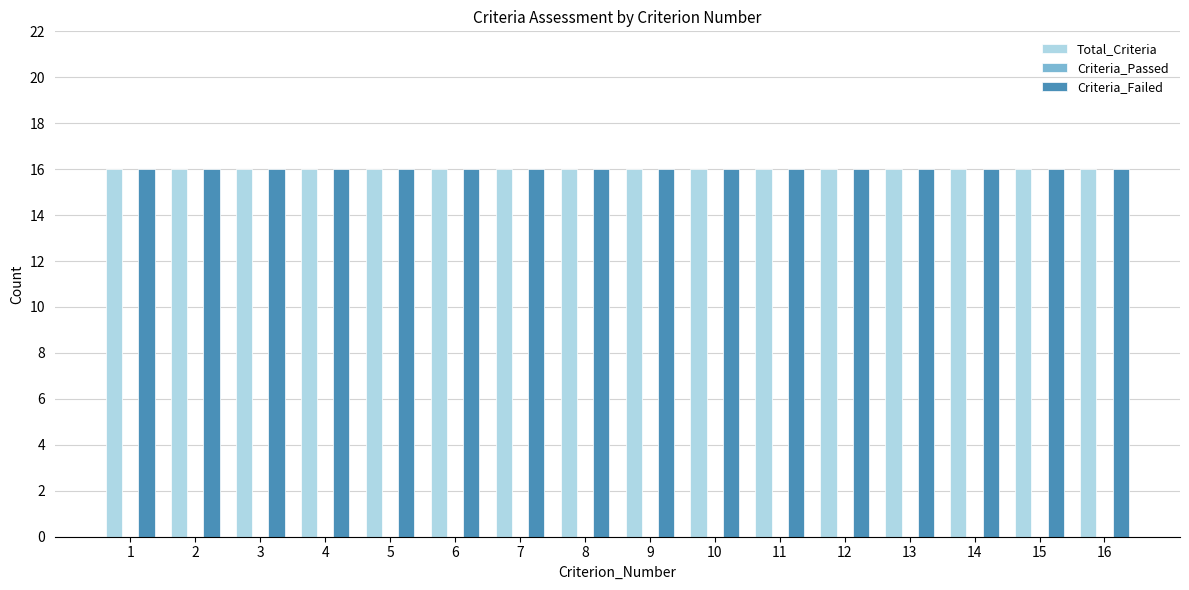

Which series has the widest spread of values?

Total_Criteria